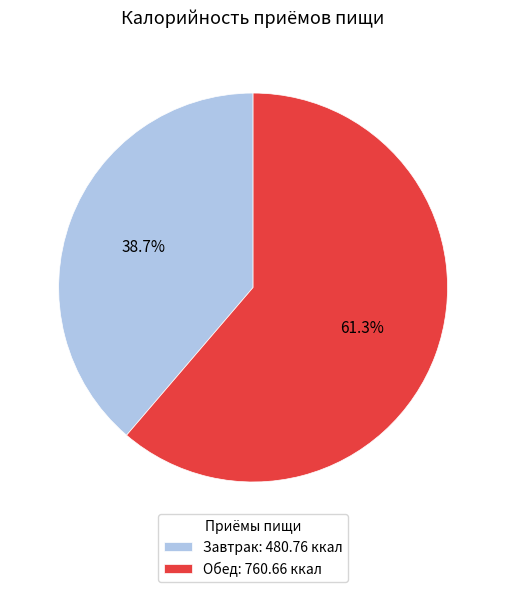

Is Обед the majority of the pie?

Yes